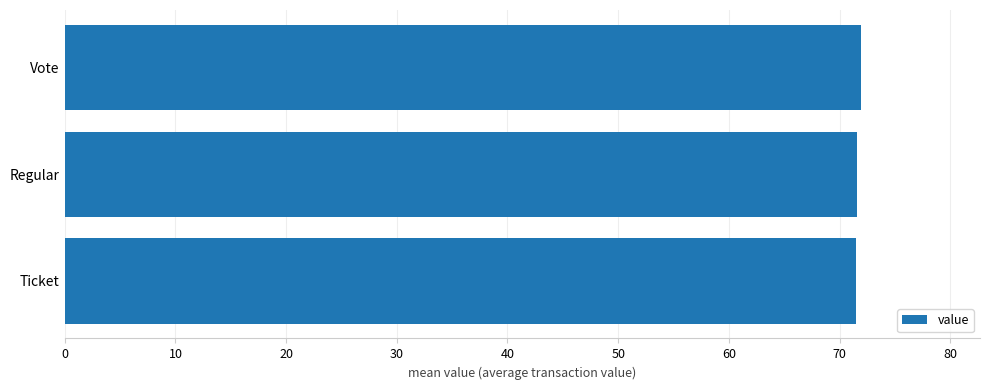

What position from the top is Ticket?

3